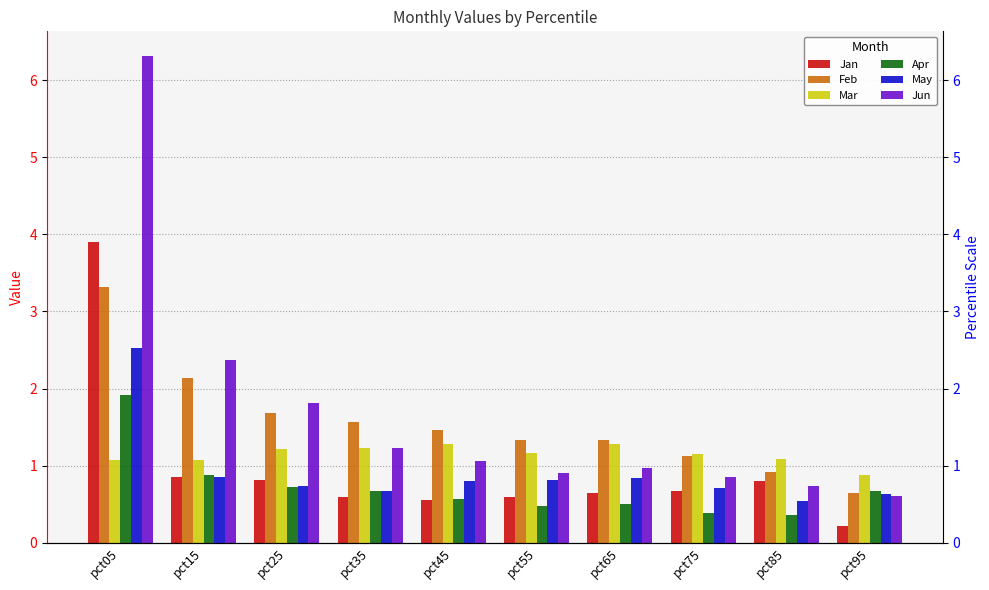

Reading left to right, what are all the values shown in this chart?

Jan: pct05=3.9	pct15=0.8	pct25=0.8	pct35=0.6	pct45=0.6	pct55=0.6	pct65=0.6	pct75=0.7	pct85=0.8	pct95=0.2
Feb: pct05=3.3	pct15=2.1	pct25=1.7	pct35=1.6	pct45=1.5	pct55=1.3	pct65=1.3	pct75=1.1	pct85=0.9	pct95=0.6
Mar: pct05=1.1	pct15=1.1	pct25=1.2	pct35=1.2	pct45=1.3	pct55=1.2	pct65=1.3	pct75=1.1	pct85=1.1	pct95=0.9
Apr: pct05=1.9	pct15=0.9	pct25=0.7	pct35=0.7	pct45=0.6	pct55=0.5	pct65=0.5	pct75=0.4	pct85=0.4	pct95=0.7
May: pct05=2.5	pct15=0.8	pct25=0.7	pct35=0.7	pct45=0.8	pct55=0.8	pct65=0.8	pct75=0.7	pct85=0.5	pct95=0.6
Jun: pct05=6.3	pct15=2.4	pct25=1.8	pct35=1.2	pct45=1.1	pct55=0.9	pct65=1.0	pct75=0.9	pct85=0.7	pct95=0.6